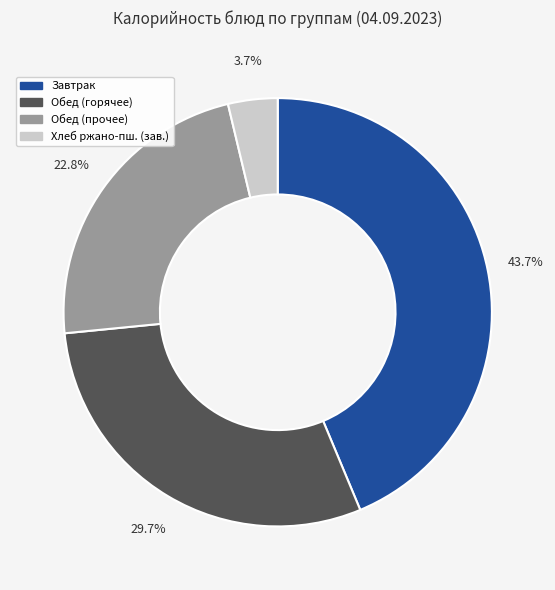

Is there any slice that represents more than half of the pie?

No